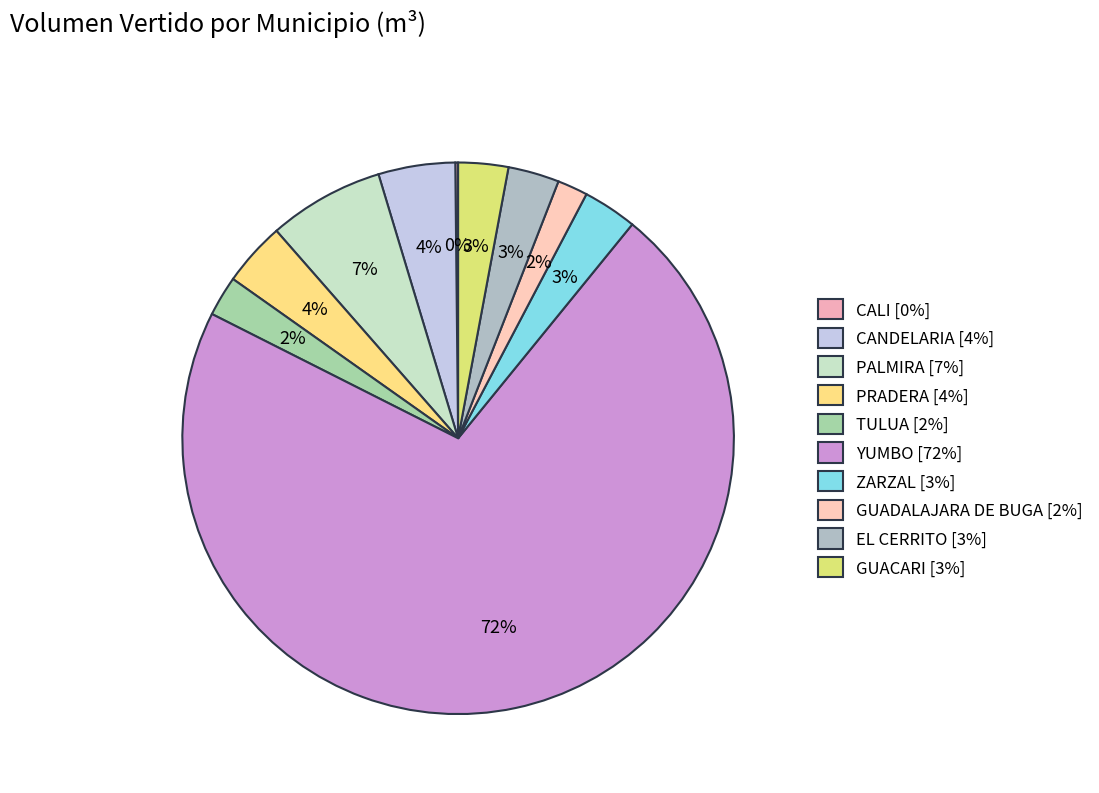

What percentage is the GUADALAJARA DE BUGA slice, to the nearest percent?

2%